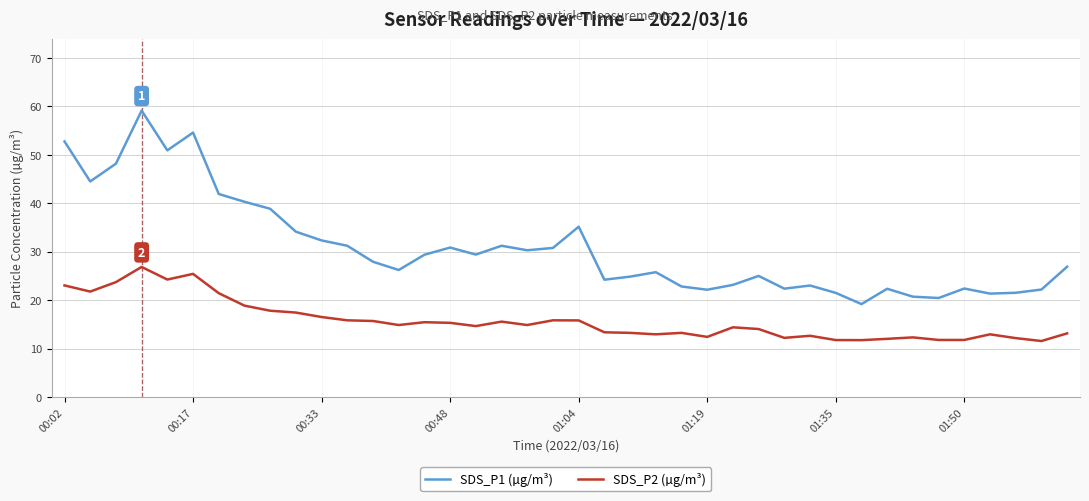

True or false: SDS_P2 (µg/m³) and SDS_P1 (µg/m³) cross at least once.

False